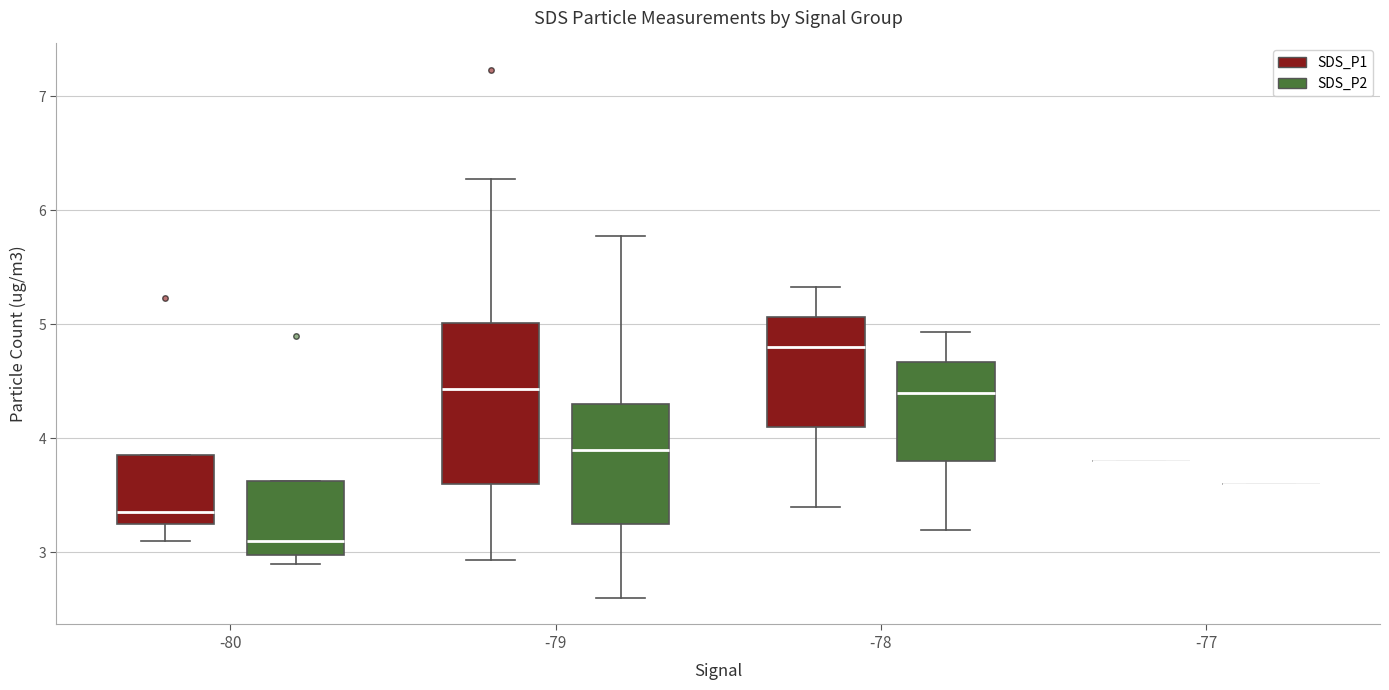

Which box is the tallest, from its lower edge to its upper edge?

-79 (SDS_P1)